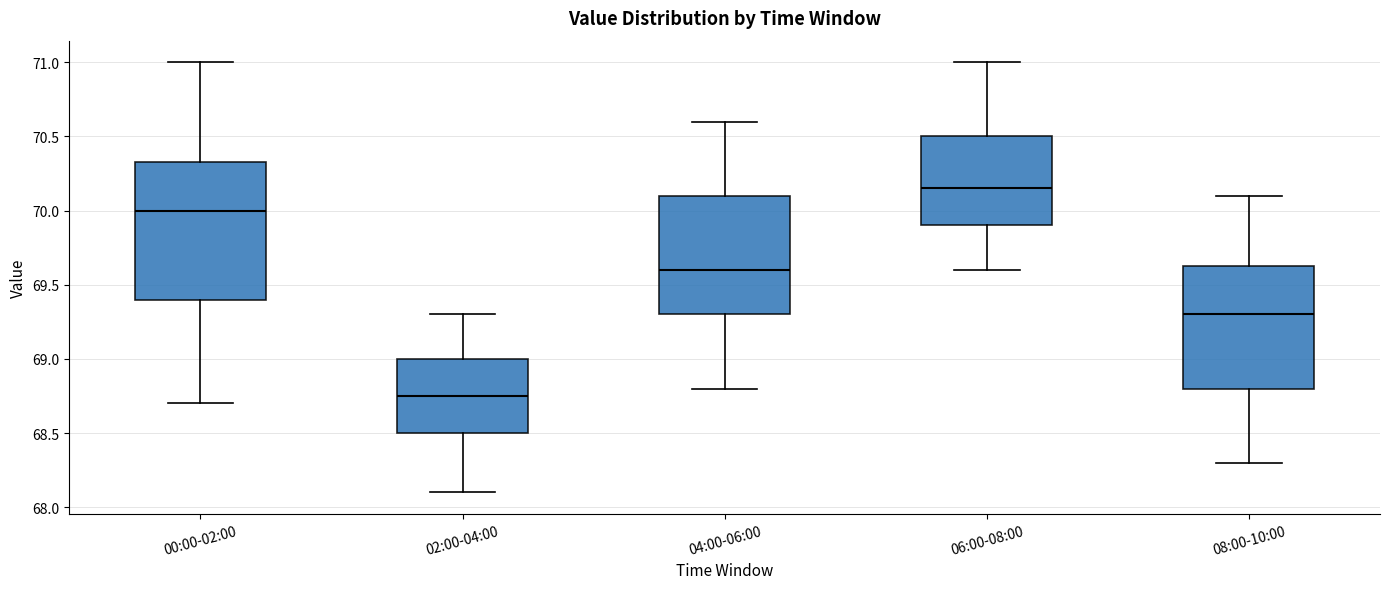

Comparing the boxes themselves (not the whiskers), which one is the tallest?

00:00-02:00